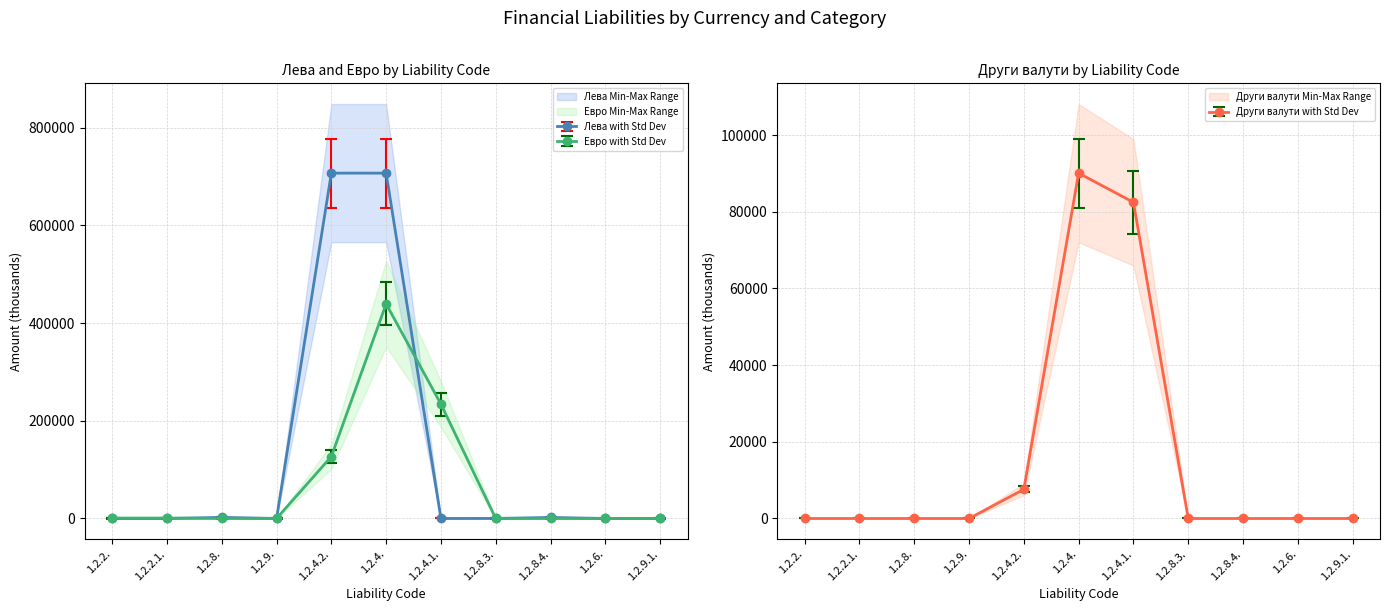

What is the approximate value of Лева at 1.2.8.3.?

159.4